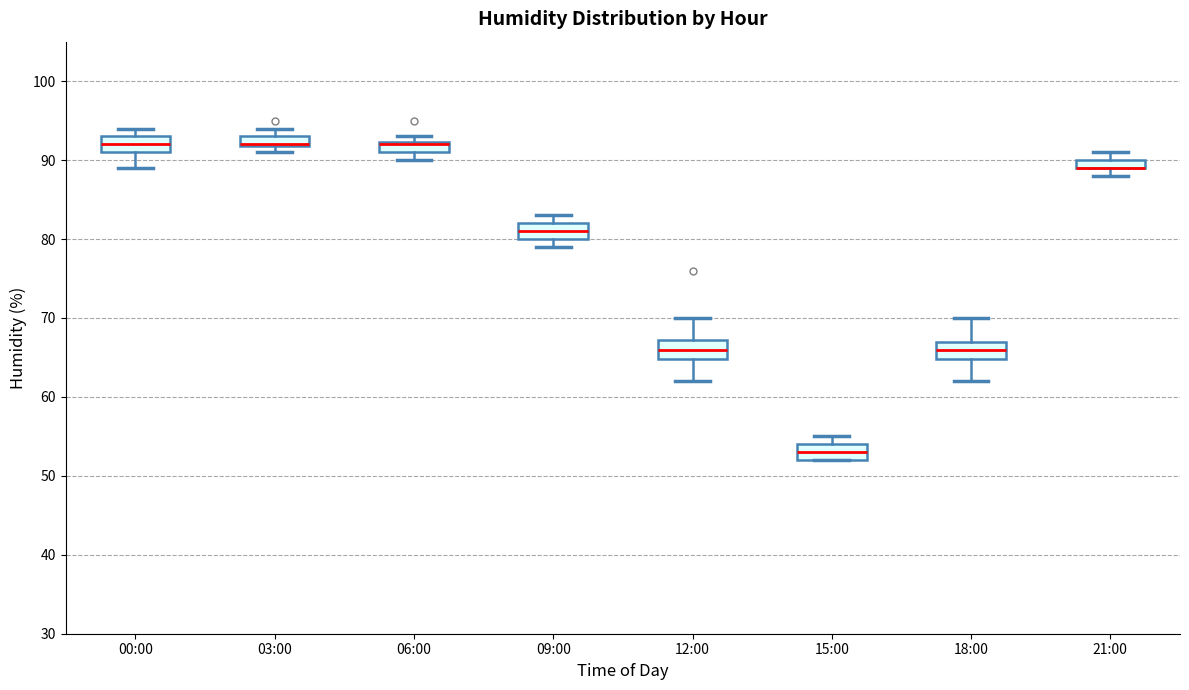

Where is the lower edge of the box for 03:00 on the y-axis? The values are not printed on the chart, so give them approximately, as read against the axis.

92